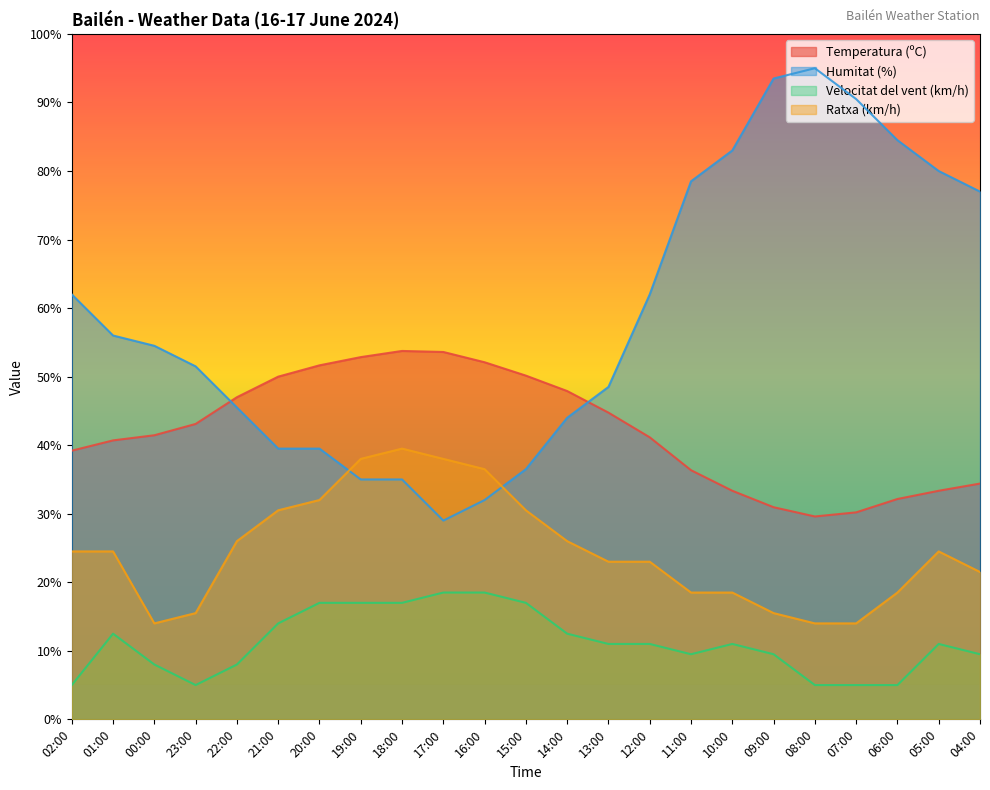

What is the approximate value of Ratxa (km/h) at 05:00?

24.5